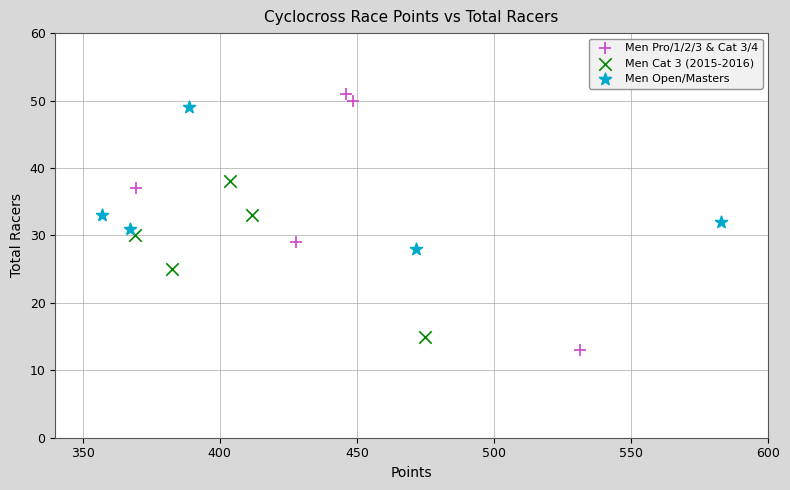

Which series contains the highest Y value?

Men Pro/1/2/3 & Cat 3/4